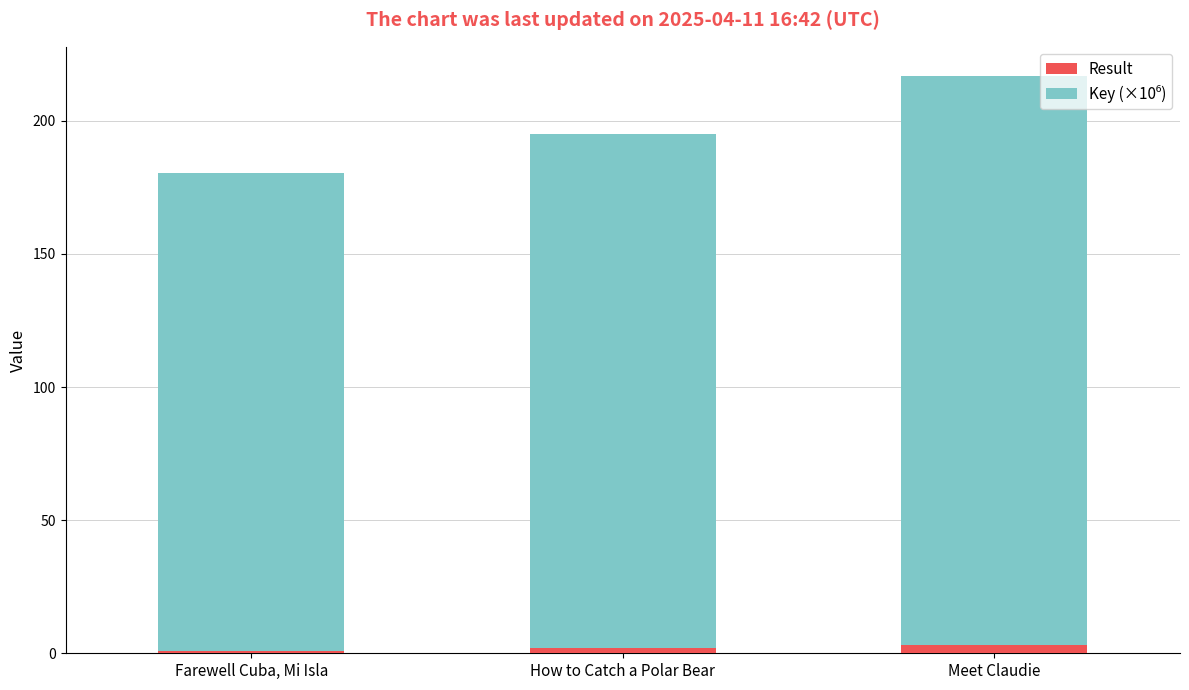

What is the average value of the Result series?

2.0